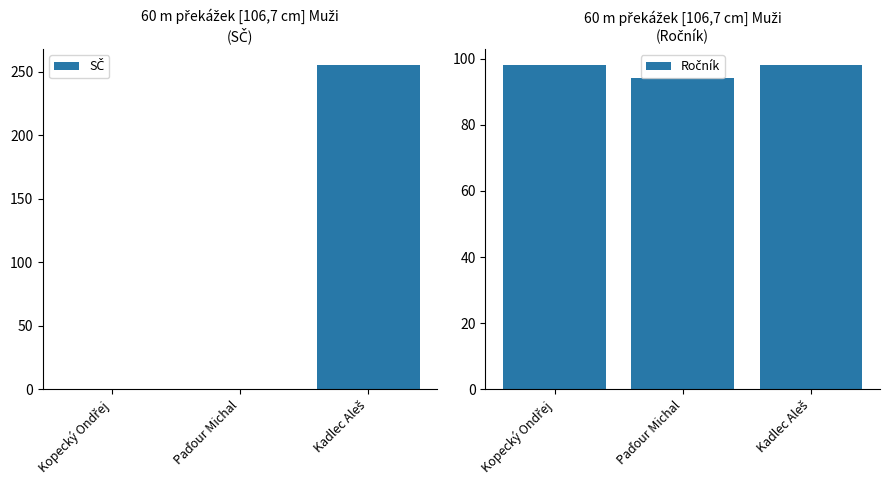

Rank the categories by Ročník value from lowest to highest.

Paďour Michal, Kopecký Ondřej, Kadlec Aleš